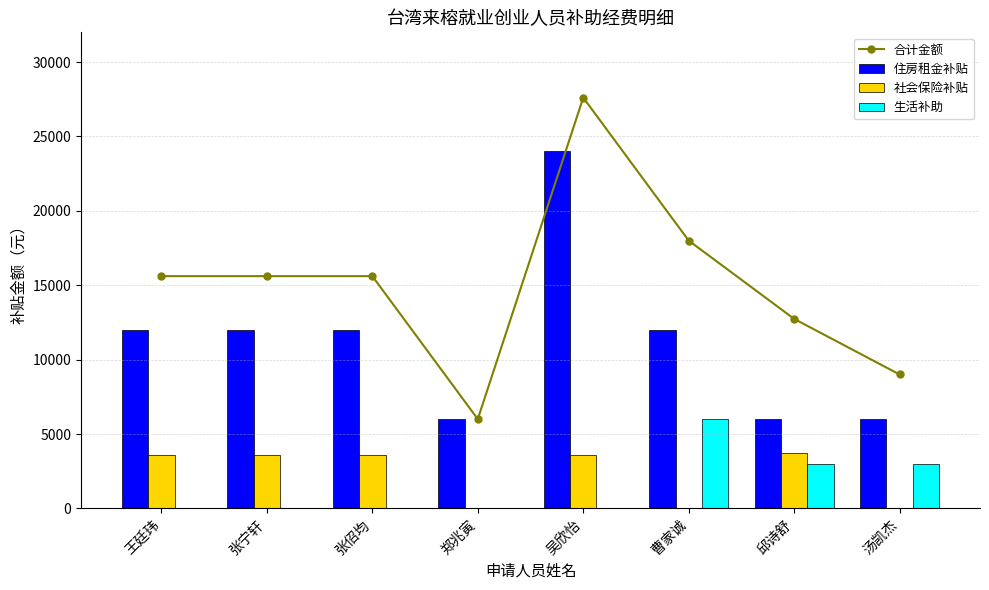

At which label does 社会保险补贴 first exceed 3611?

王廷玮